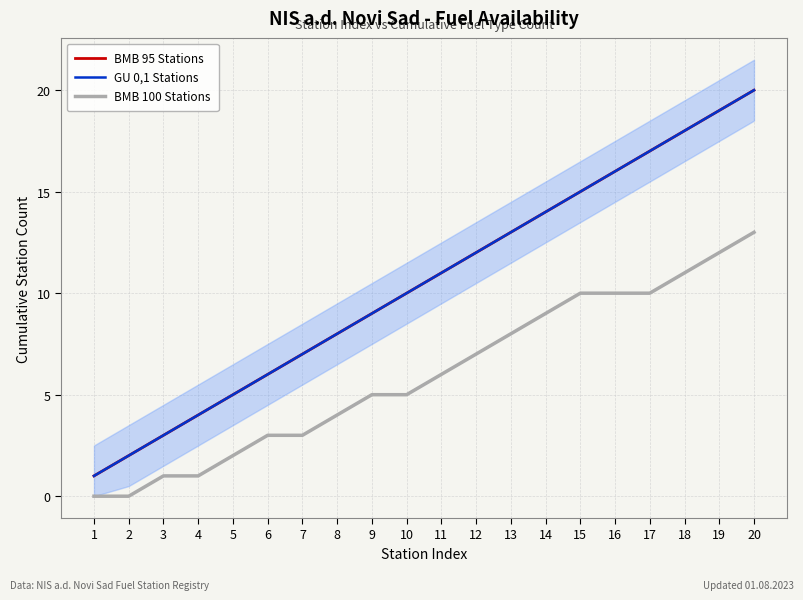

Reading right to left, list all the values displayed in this chart.

BMB 95 Stations: 20	19	18	17	16	15	14	13	12	11	10	9	8	7	6	5	4	3	2	1
GU 0,1 Stations: 20	19	18	17	16	15	14	13	12	11	10	9	8	7	6	5	4	3	2	1
BMB 100 Stations: 13	12	11	10	10	10	9	8	7	6	5	5	4	3	3	2	1	1	0	0